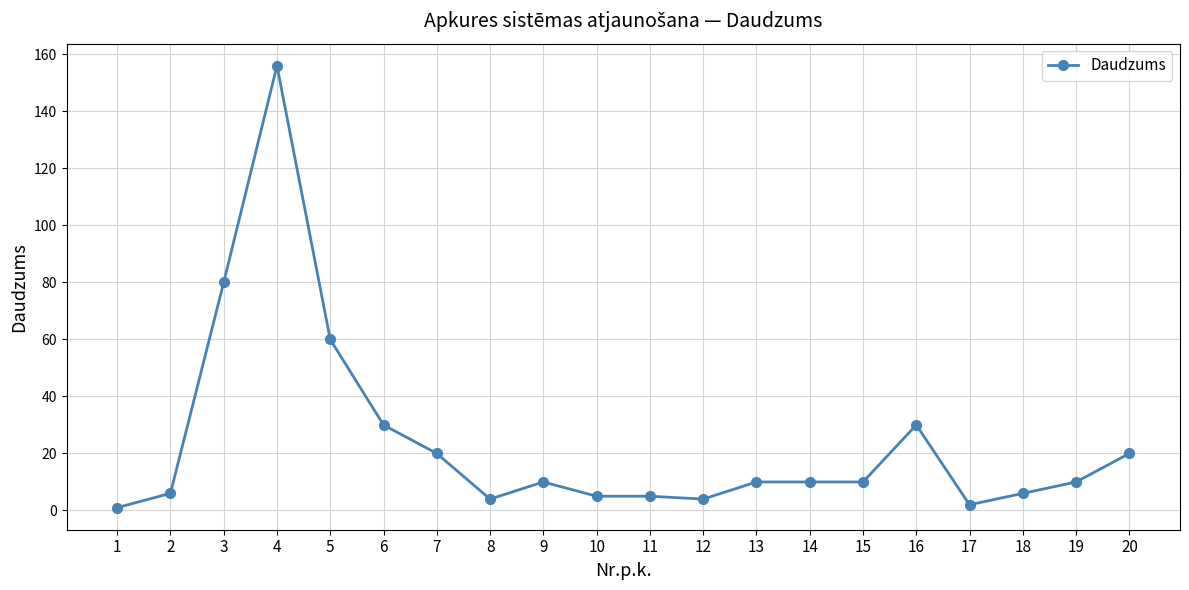

What is the difference between the second highest and minimum values?

79